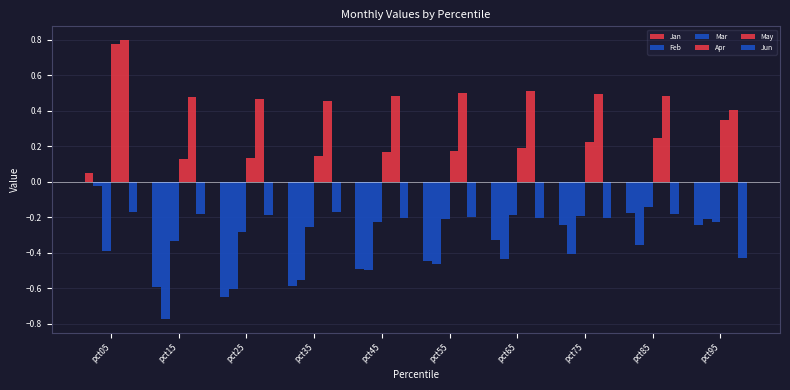

Are the bars horizontal?

No